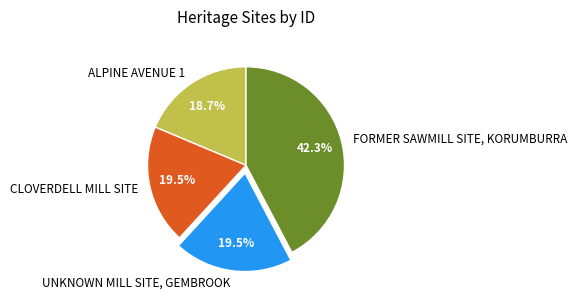

Which has a higher value, FORMER SAWMILL SITE, KORUMBURRA or CLOVERDELL MILL SITE?

FORMER SAWMILL SITE, KORUMBURRA